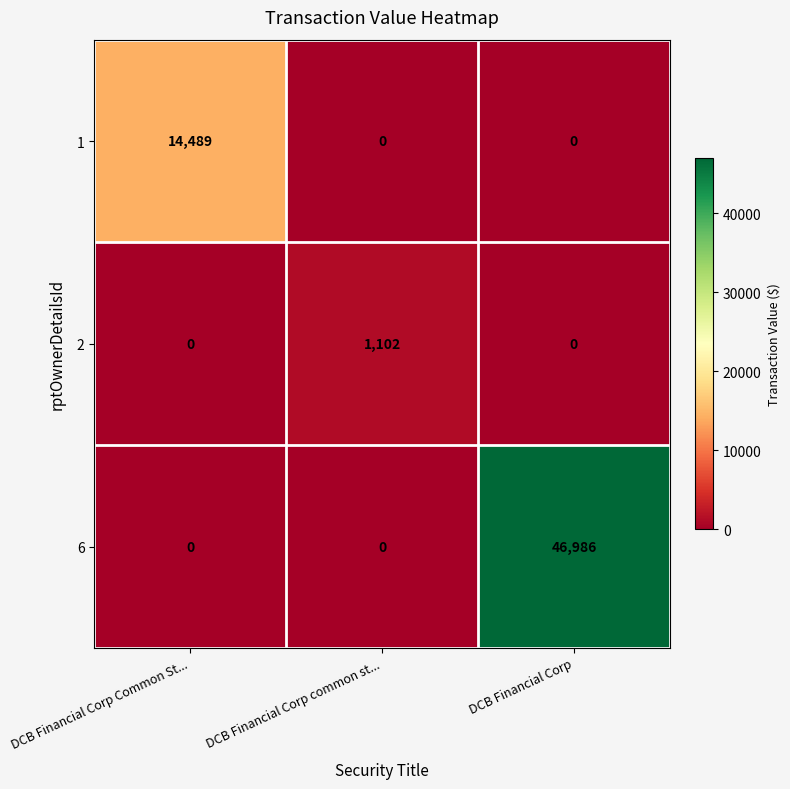

Reading left to right, what are all the values shown in this chart?

1: 14489	0	0
2: 0	1102	0
6: 0	0	46986